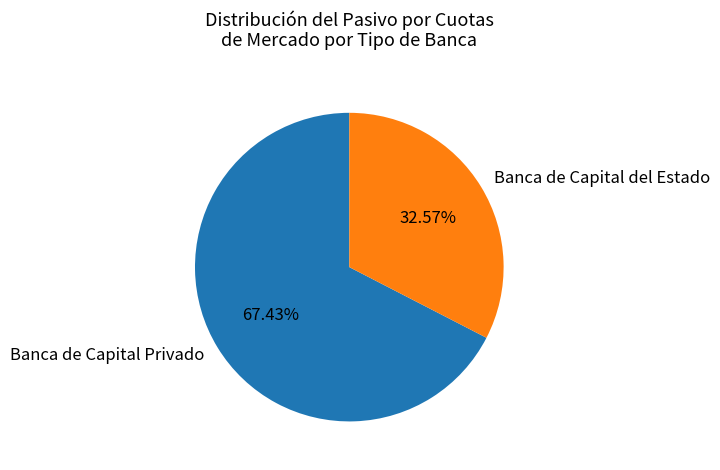

Which category has the smallest portion of the pie?

Banca de Capital del Estado